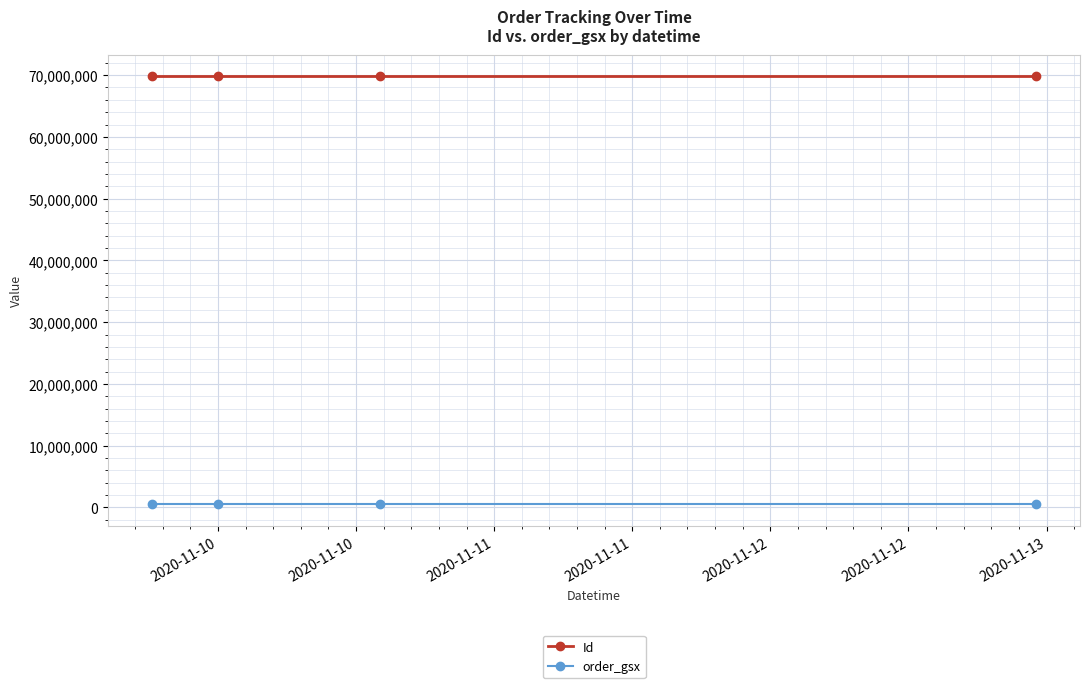

Does the chart have visible grid lines?

Yes